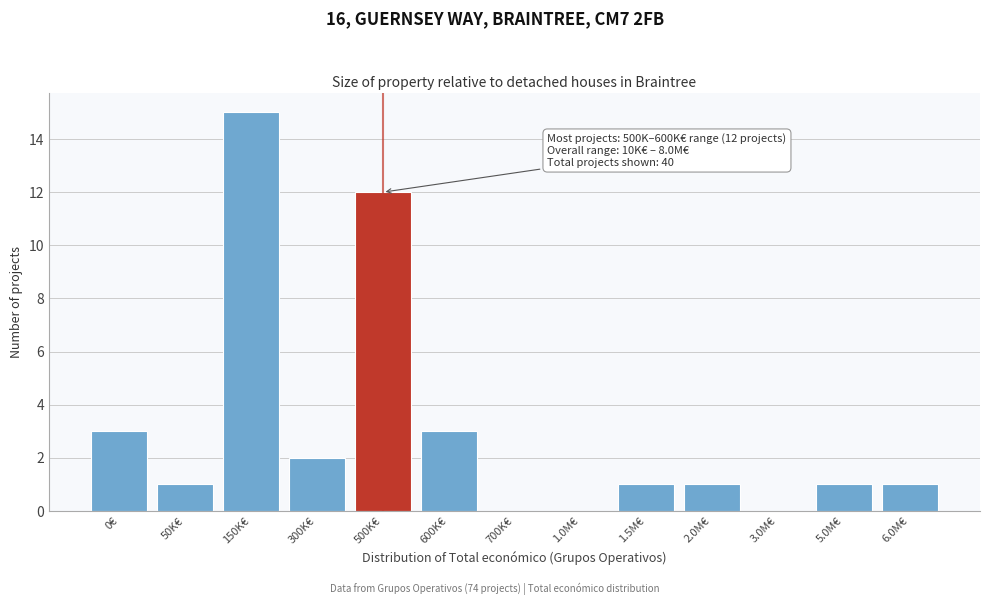

Reading right to left, extract all data points from this chart.

6.0M€=1	5.0M€=1	3.0M€=0	2.0M€=1	1.5M€=1	1.0M€=0	700K€=0	600K€=3	500K€=12	300K€=2	150K€=15	50K€=1	0€=3